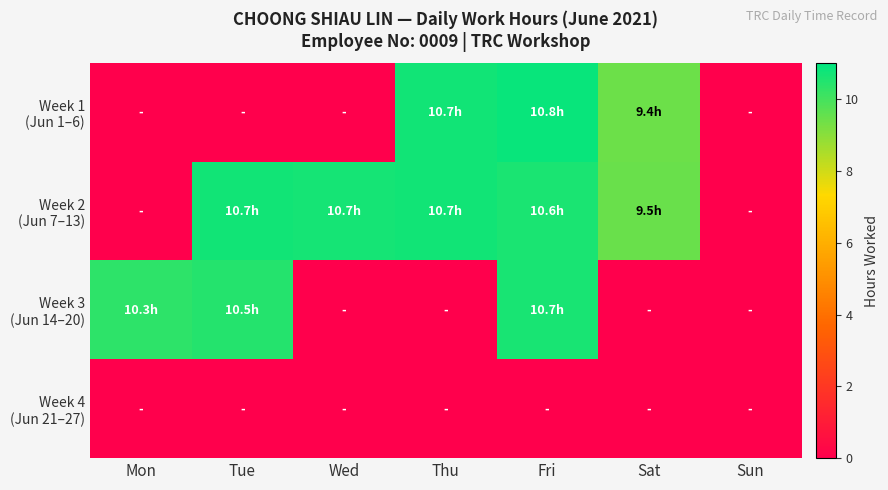

Which category has the highest value in the Week 3 (Jun 14–20) series?

Fri